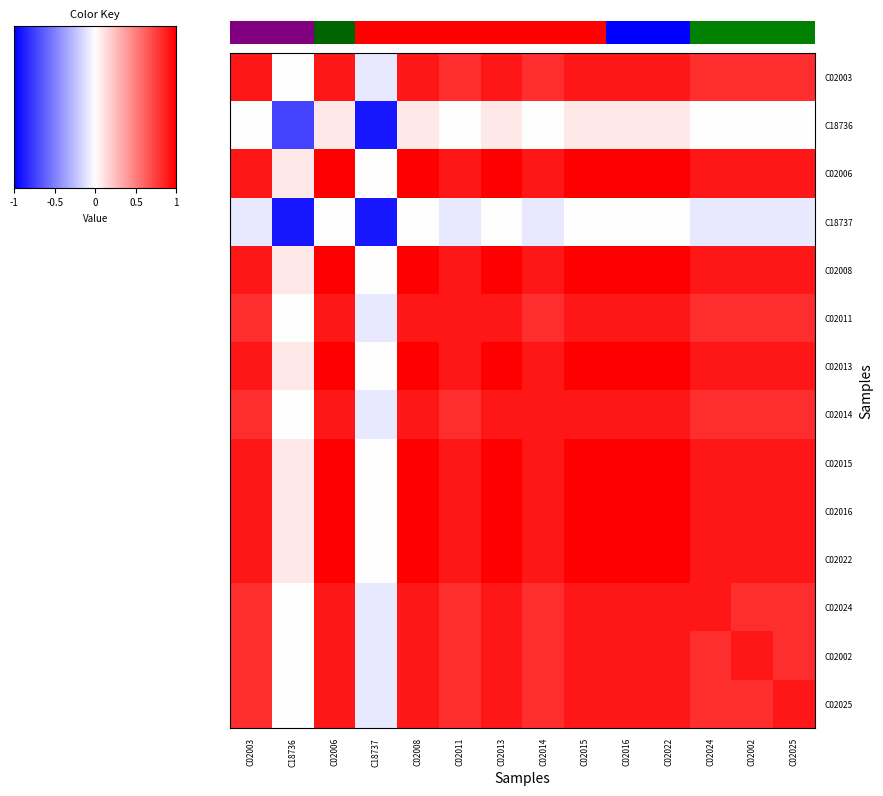

Reading left to right, transcribe all the data shown in this chart.

C02003: C02003=0.9	C18736=-0.0	C02006=0.9	C18737=-0.1	C02008=0.9	C02011=0.8	C02013=0.9	C02014=0.8	C02015=0.9	C02016=0.9	C02022=0.9	C02024=0.8	C02002=0.8	C02025=0.8
C18736: C02003=-0.0	C18736=-0.7	C02006=0.1	C18737=-0.9	C02008=0.1	C02011=-0.0	C02013=0.1	C02014=-0.0	C02015=0.1	C02016=0.1	C02022=0.1	C02024=-0.0	C02002=-0.0	C02025=-0.0
C02006: C02003=0.9	C18736=0.1	C02006=1.1	C18737=-0.0	C02008=1.0	C02011=0.9	C02013=1.0	C02014=0.9	C02015=1.0	C02016=1.0	C02022=1.0	C02024=0.9	C02002=0.9	C02025=0.9
C18737: C02003=-0.1	C18736=-0.9	C02006=-0.0	C18737=-0.9	C02008=-0.0	C02011=-0.1	C02013=-0.0	C02014=-0.1	C02015=-0.0	C02016=-0.0	C02022=-0.0	C02024=-0.1	C02002=-0.1	C02025=-0.1
C02008: C02003=0.9	C18736=0.1	C02006=1.0	C18737=-0.0	C02008=1.1	C02011=0.9	C02013=1.0	C02014=0.9	C02015=1.0	C02016=1.0	C02022=1.0	C02024=0.9	C02002=0.9	C02025=0.9
C02011: C02003=0.8	C18736=-0.0	C02006=0.9	C18737=-0.1	C02008=0.9	C02011=0.9	C02013=0.9	C02014=0.8	C02015=0.9	C02016=0.9	C02022=0.9	C02024=0.8	C02002=0.8	C02025=0.8
C02013: C02003=0.9	C18736=0.1	C02006=1.0	C18737=-0.0	C02008=1.0	C02011=0.9	C02013=1.1	C02014=0.9	C02015=1.0	C02016=1.0	C02022=1.0	C02024=0.9	C02002=0.9	C02025=0.9
C02014: C02003=0.8	C18736=-0.0	C02006=0.9	C18737=-0.1	C02008=0.9	C02011=0.8	C02013=0.9	C02014=0.9	C02015=0.9	C02016=0.9	C02022=0.9	C02024=0.8	C02002=0.8	C02025=0.8
C02015: C02003=0.9	C18736=0.1	C02006=1.0	C18737=-0.0	C02008=1.0	C02011=0.9	C02013=1.0	C02014=0.9	C02015=1.1	C02016=1.0	C02022=1.0	C02024=0.9	C02002=0.9	C02025=0.9
C02016: C02003=0.9	C18736=0.1	C02006=1.0	C18737=-0.0	C02008=1.0	C02011=0.9	C02013=1.0	C02014=0.9	C02015=1.0	C02016=1.1	C02022=1.0	C02024=0.9	C02002=0.9	C02025=0.9
C02022: C02003=0.9	C18736=0.1	C02006=1.0	C18737=-0.0	C02008=1.0	C02011=0.9	C02013=1.0	C02014=0.9	C02015=1.0	C02016=1.0	C02022=1.1	C02024=0.9	C02002=0.9	C02025=0.9
C02024: C02003=0.8	C18736=-0.0	C02006=0.9	C18737=-0.1	C02008=0.9	C02011=0.8	C02013=0.9	C02014=0.8	C02015=0.9	C02016=0.9	C02022=0.9	C02024=0.9	C02002=0.8	C02025=0.8
C02002: C02003=0.8	C18736=-0.0	C02006=0.9	C18737=-0.1	C02008=0.9	C02011=0.8	C02013=0.9	C02014=0.8	C02015=0.9	C02016=0.9	C02022=0.9	C02024=0.8	C02002=0.9	C02025=0.8
C02025: C02003=0.8	C18736=-0.0	C02006=0.9	C18737=-0.1	C02008=0.9	C02011=0.8	C02013=0.9	C02014=0.8	C02015=0.9	C02016=0.9	C02022=0.9	C02024=0.8	C02002=0.8	C02025=0.9